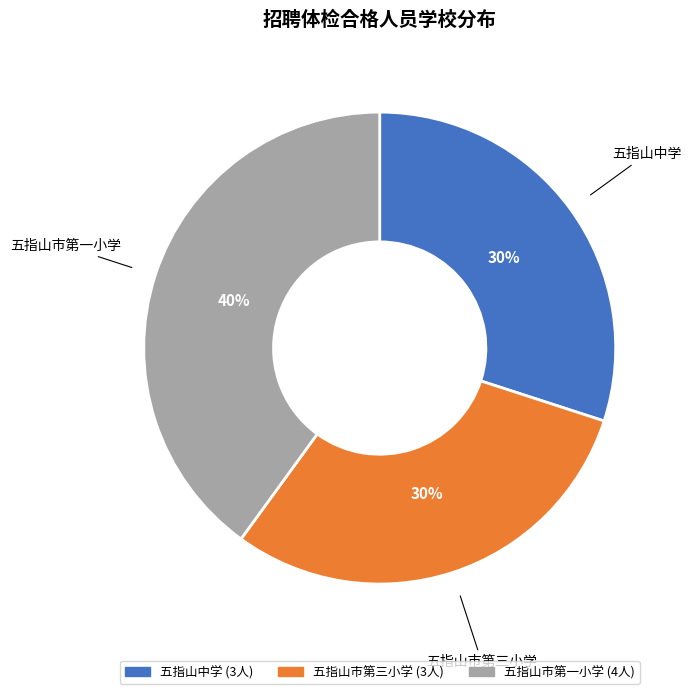

Does 五指山中学 represent more than half of the total?

No